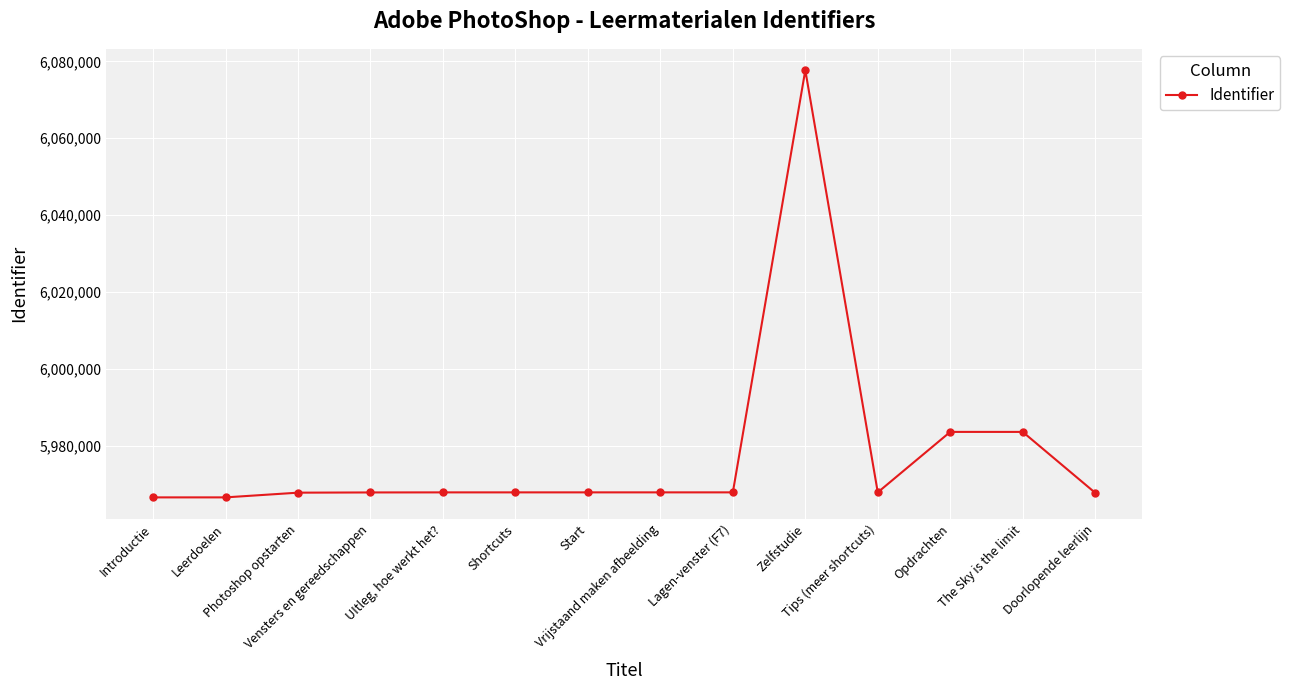

Rank the categories by value from lowest to highest.

Introductie, Leerdoelen, Doorlopende leerlijn, Photoshop opstarten, Vensters en gereedschappen, UItleg, hoe werkt het?, Shortcuts, Vrijstaand maken afbeelding, Start, Lagen-venster (F7), Tips (meer shortcuts), The Sky is the limit, Opdrachten, Zelfstudie